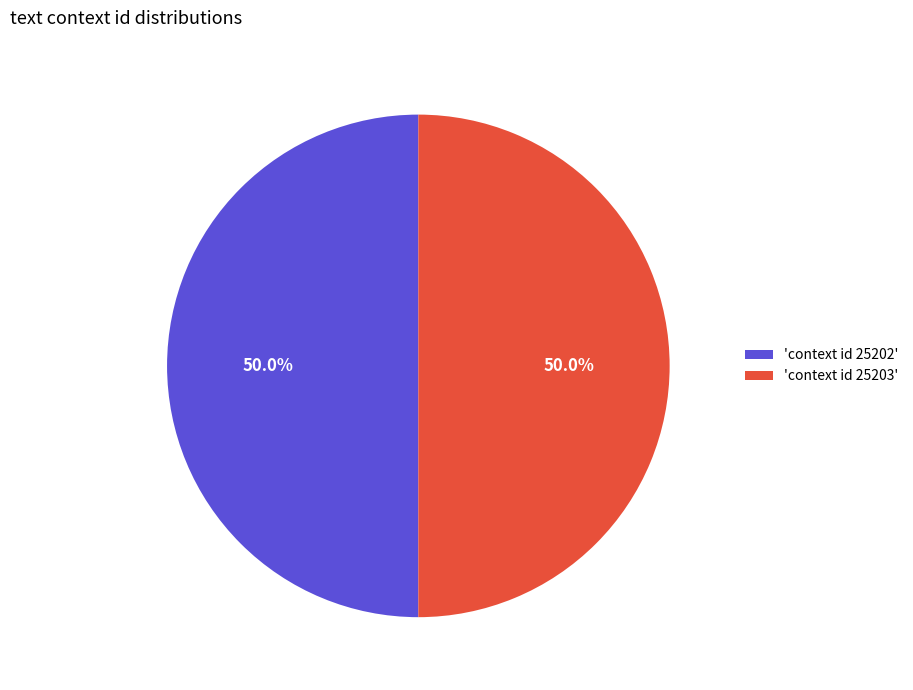

What is the ratio of the value at 'context id 25203' to the value at 'context id 25202'?

1.0